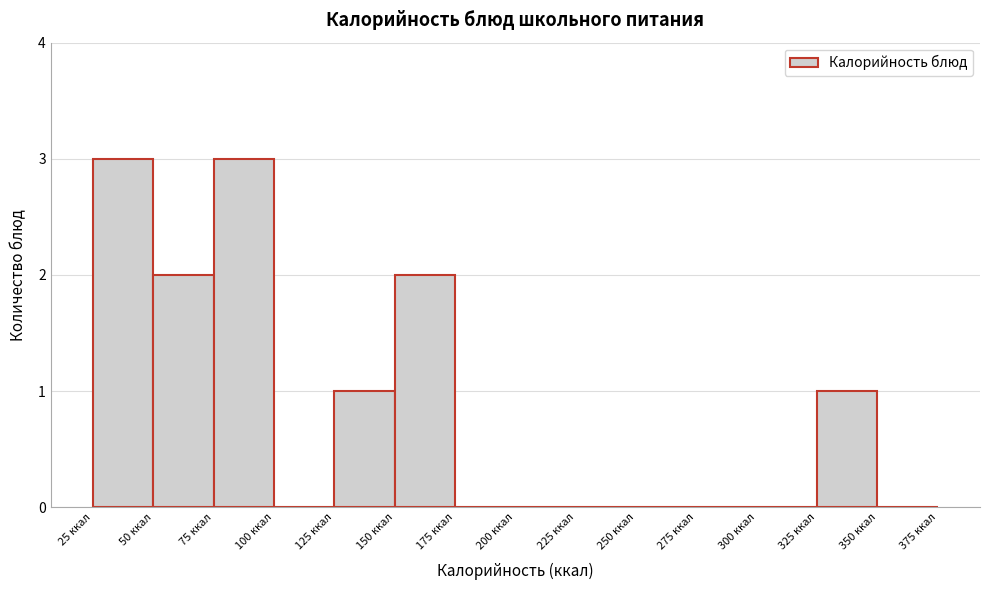

Reading left to right, transcribe this chart: for each bar, give the range it covers on the x-axis and its height. The values are not printed on the chart, so give them approximately, as read against the axis.

25 to 50: 3
50 to 75: 2
75 to 100: 3
100 to 125: 0
125 to 150: 1
150 to 175: 2
175 to 200: 0
200 to 225: 0
225 to 250: 0
250 to 275: 0
275 to 300: 0
300 to 325: 0
325 to 350: 1
350 to 375: 0